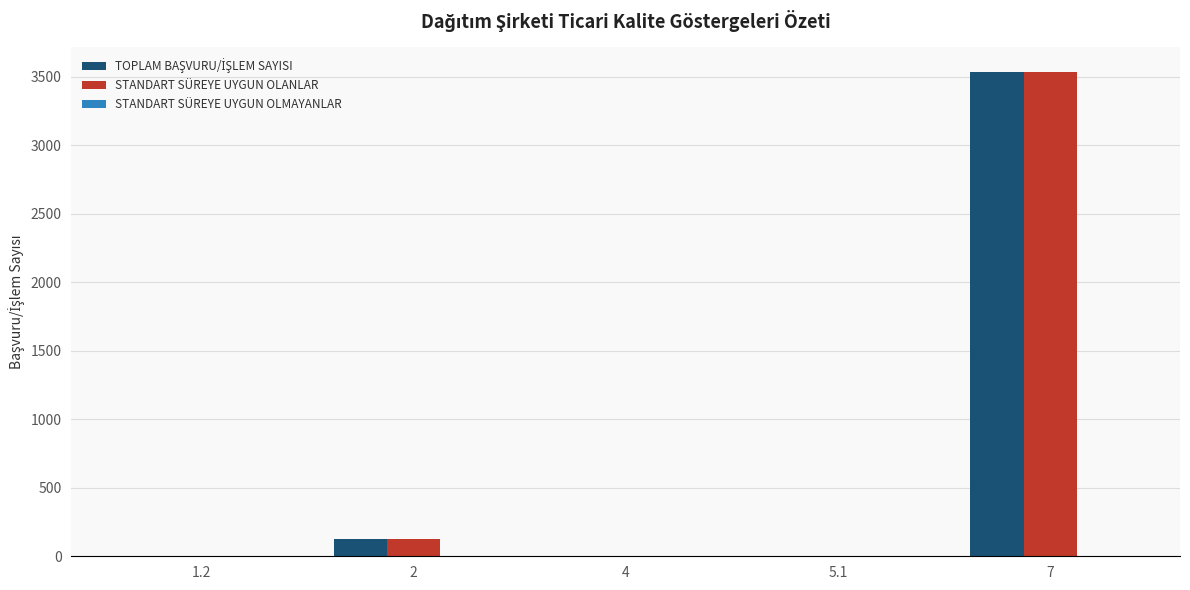

How many categories are shown in the chart?

5